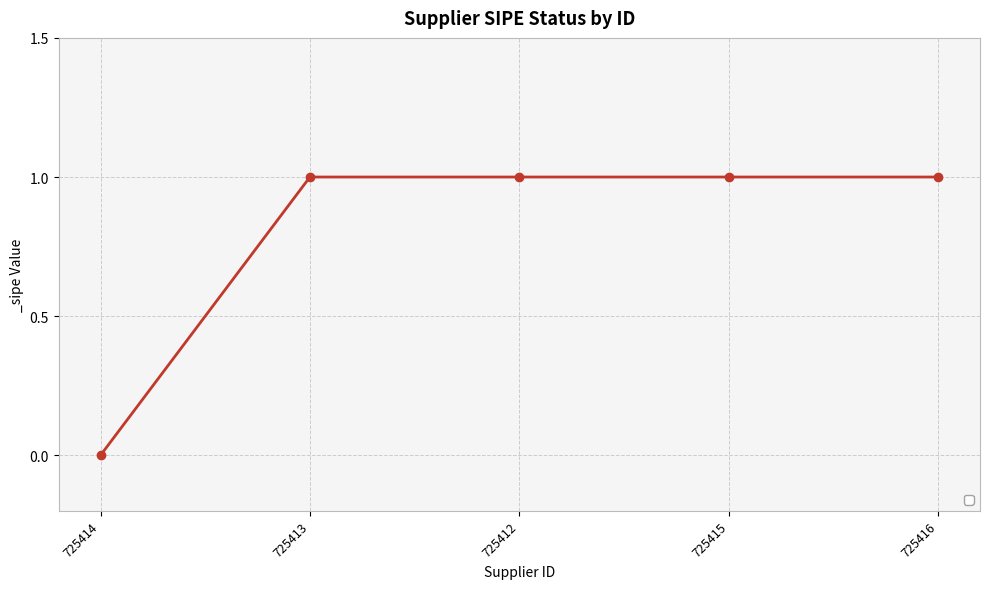

Approximately how many times larger is the value at 725416 compared to 725412?

1.0